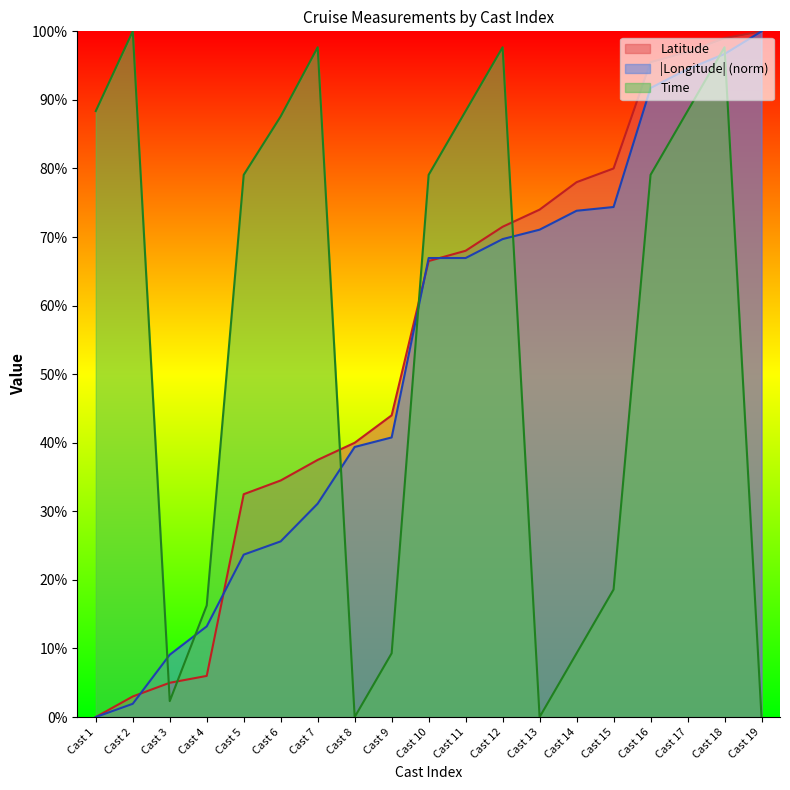

Where do Latitude and Time first cross each other?

Cast 2 and Cast 3